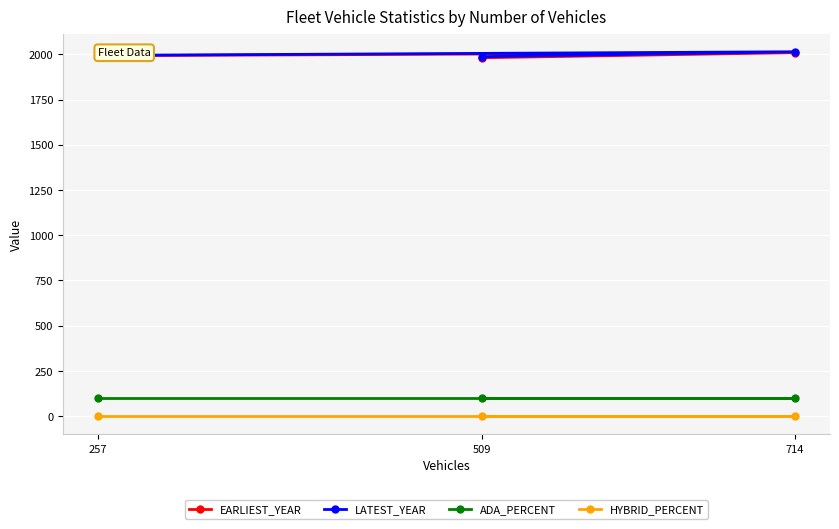

What is the spread (max minus min) of values at 257?

1994